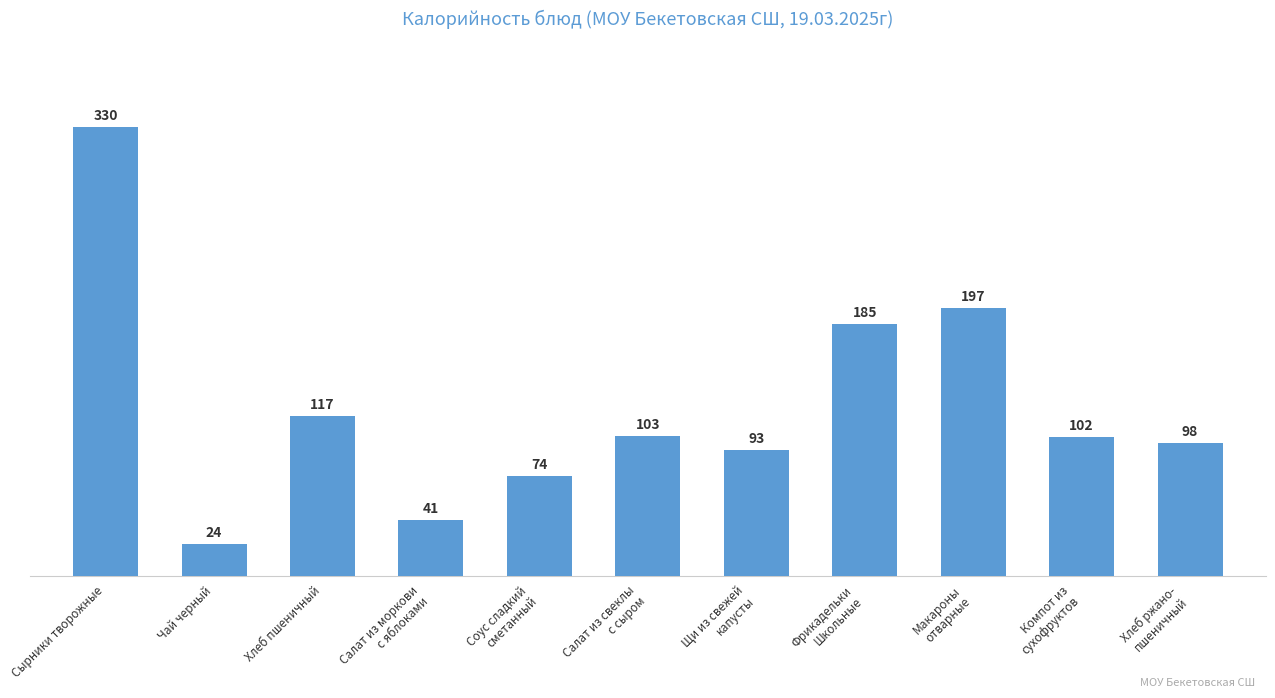

How many series are shown in this chart?

1